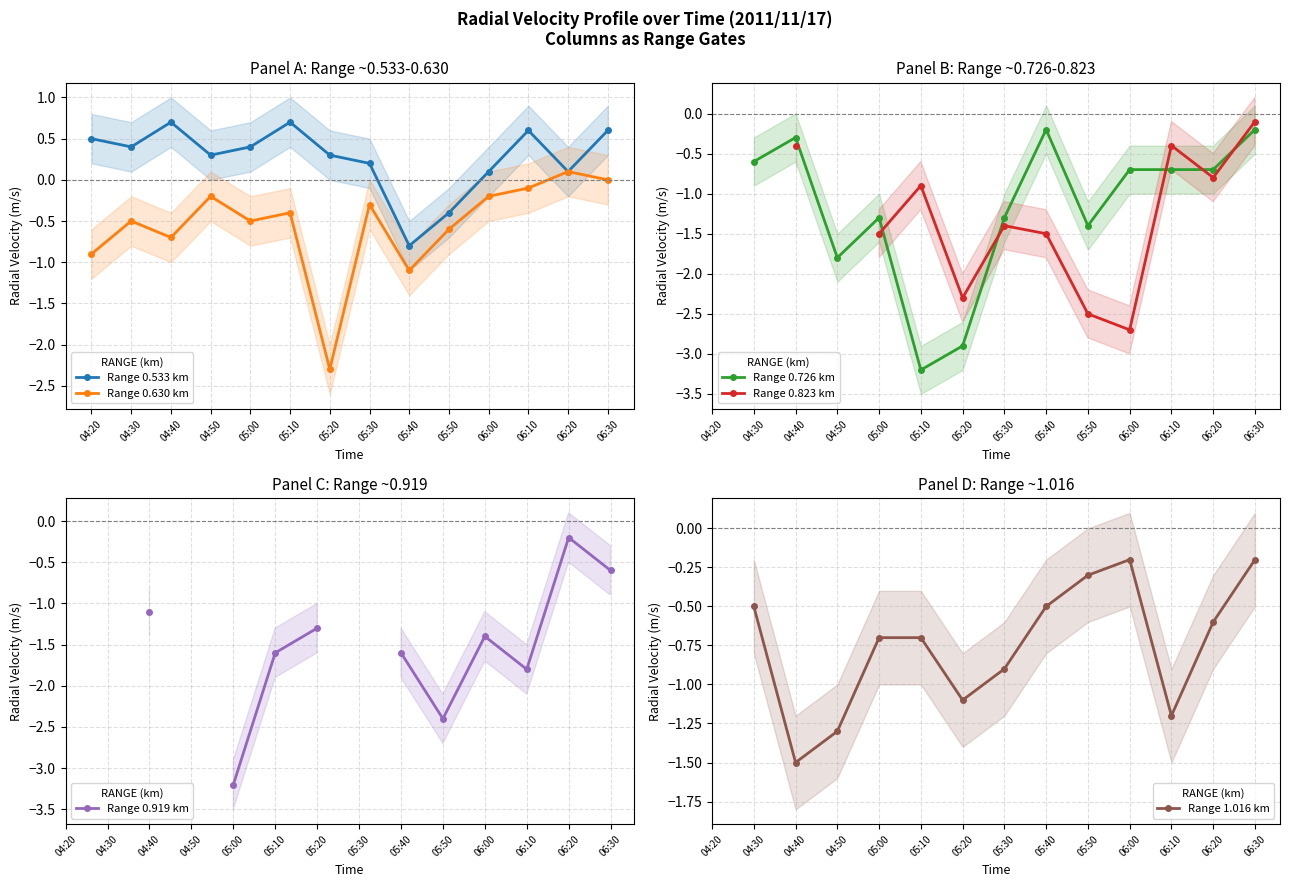

How many values in the Range 0.630 km series exceed 0?

1